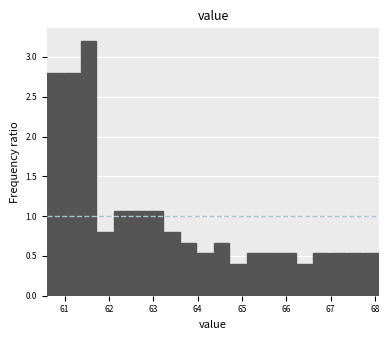

Read against the x-axis, roughly where is the centre of the tallest bar?

61.5